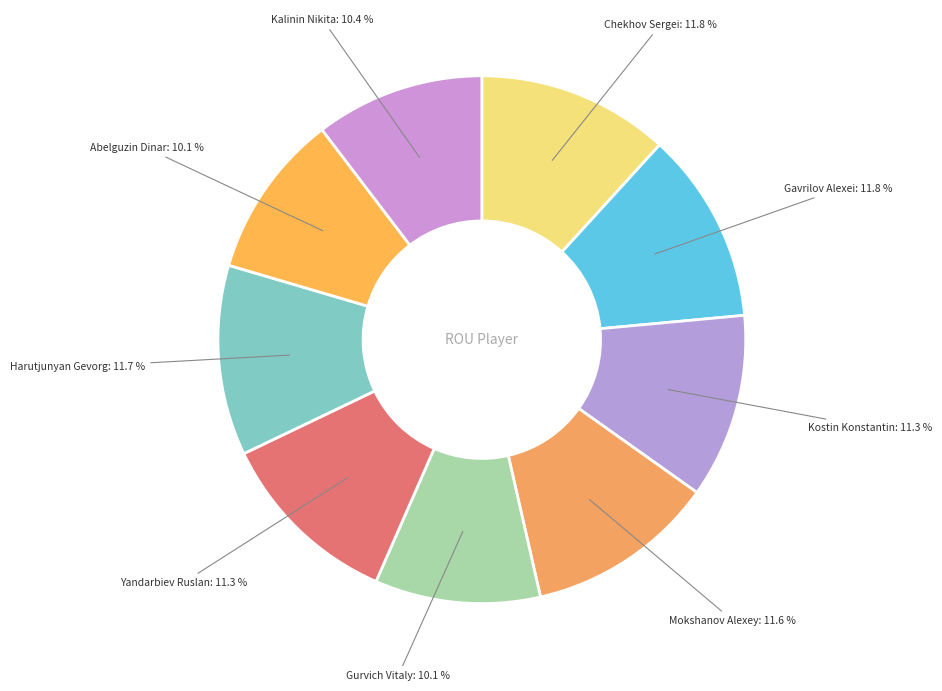

To the nearest percent, what is the average slice percentage?

11%